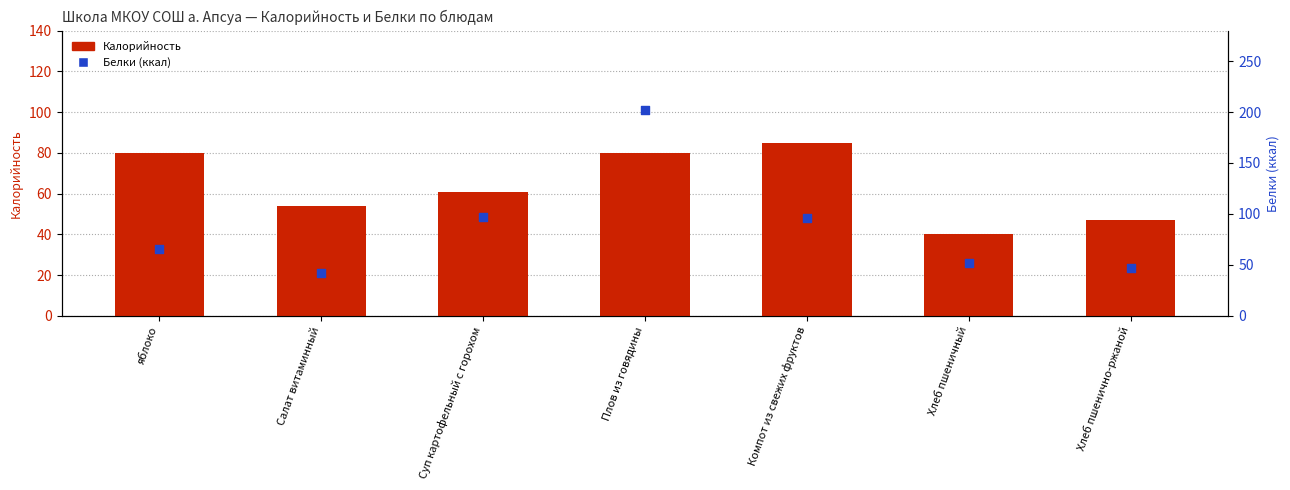

Which series reaches the minimum Y coordinate?

Калорийность